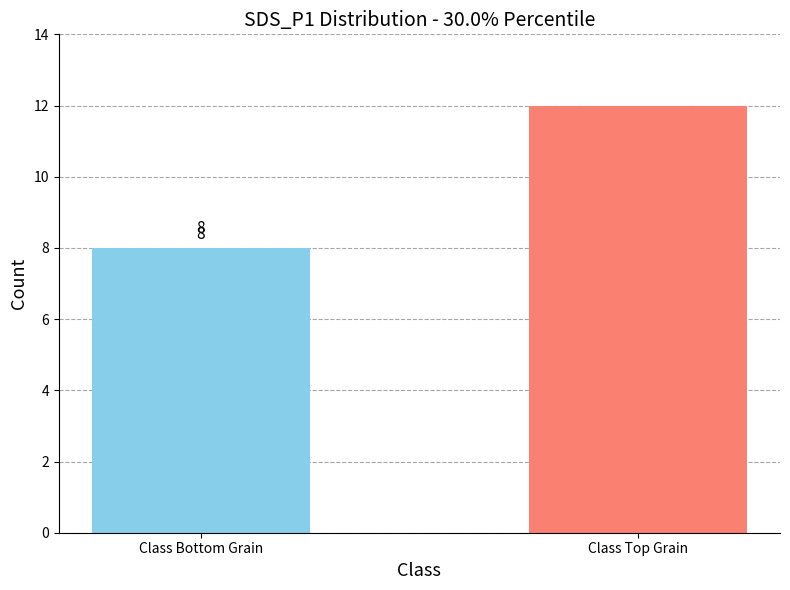

What is the difference between the maximum and minimum values?

4